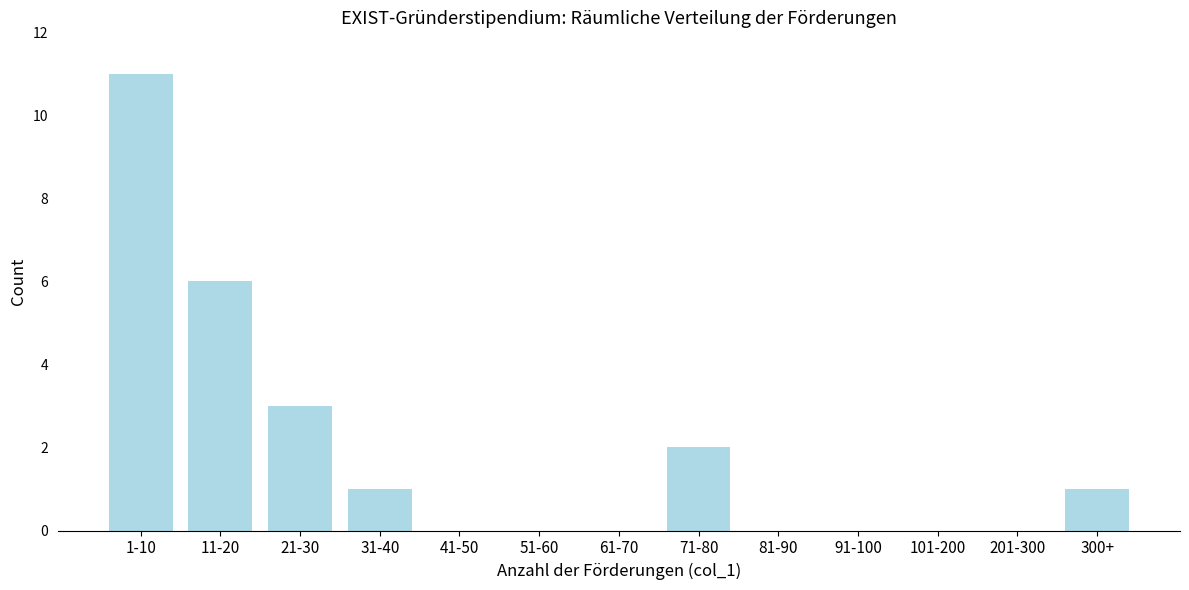

Reading right to left, transcribe all the data shown in this chart.

300+=1	201-300=0	101-200=0	91-100=0	81-90=0	71-80=2	61-70=0	51-60=0	41-50=0	31-40=1	21-30=3	11-20=6	1-10=11